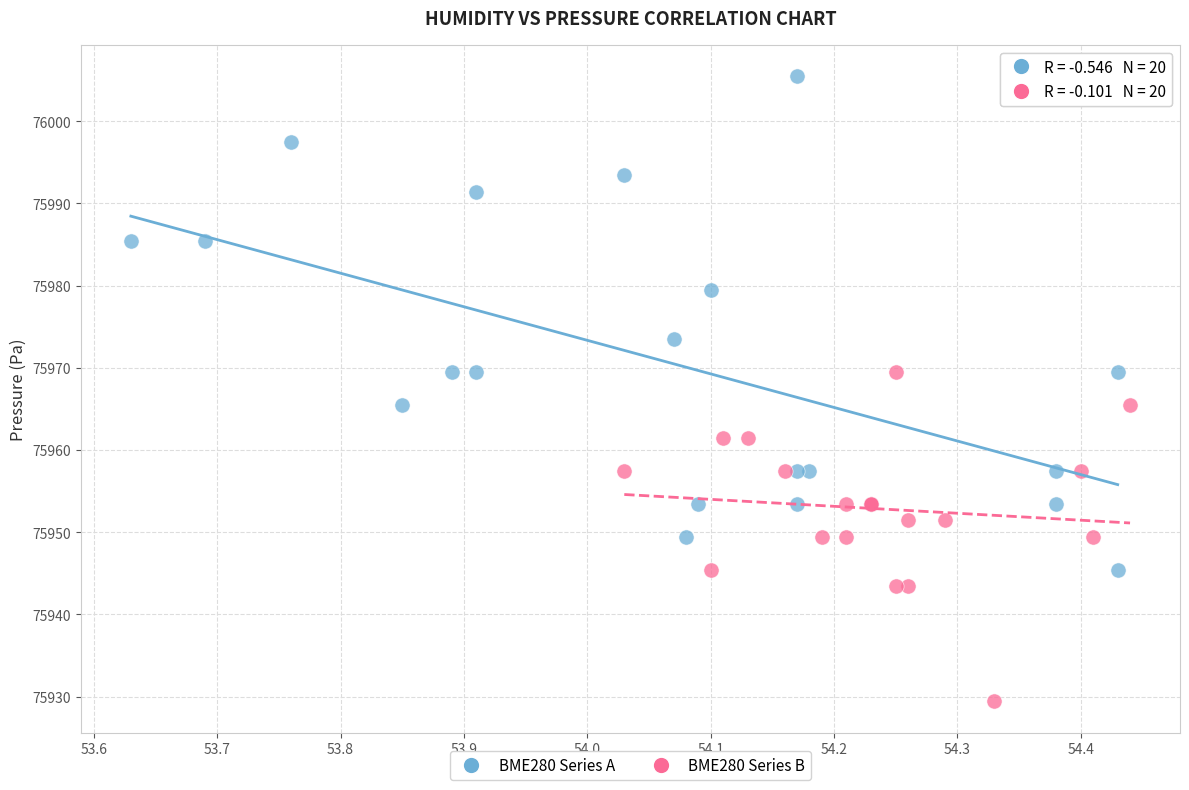

Which series contains the lowest Y value?

BME280 Series B